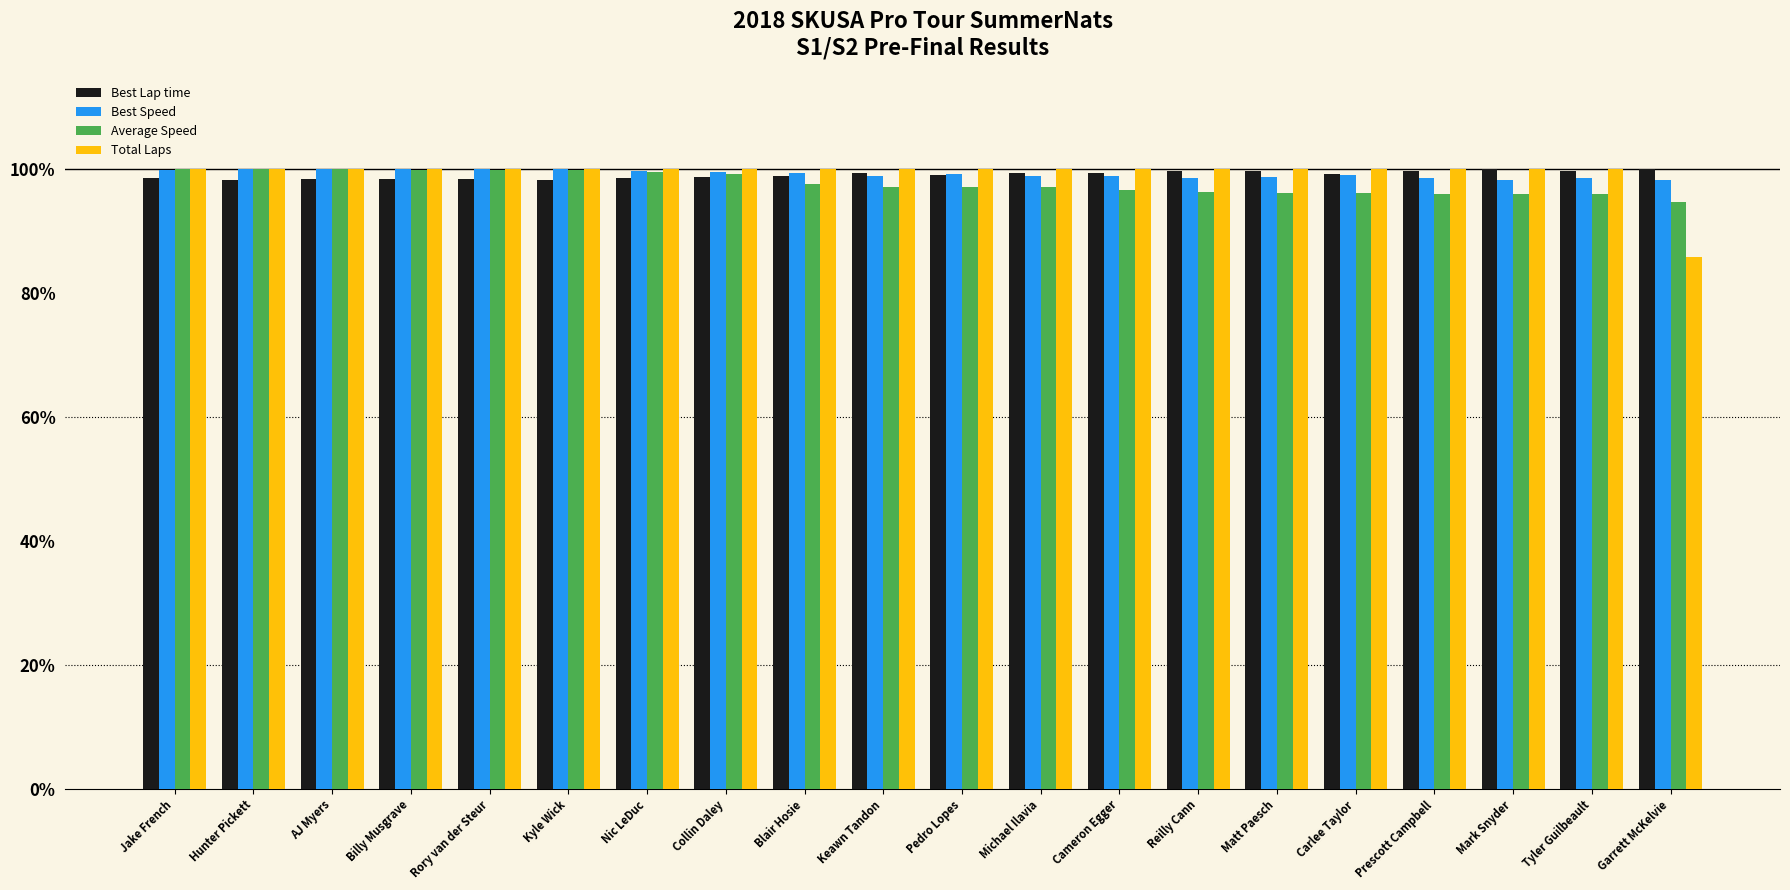

What is the sum of all Best Speed values?

1982.5